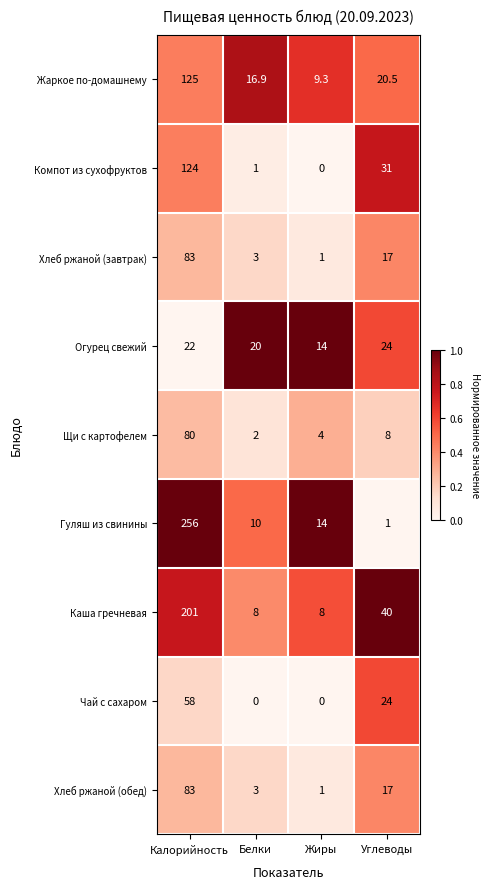

What is the difference between the Каша гречневая values at Калорийность and Белки?

193.0